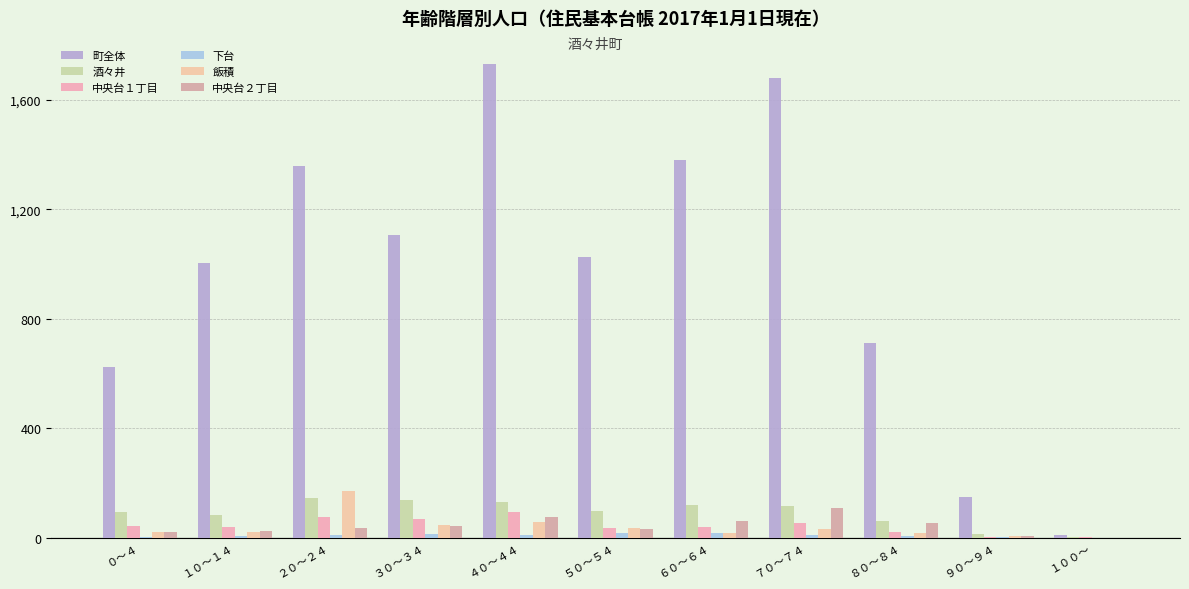

How many groups of bars are there?

11